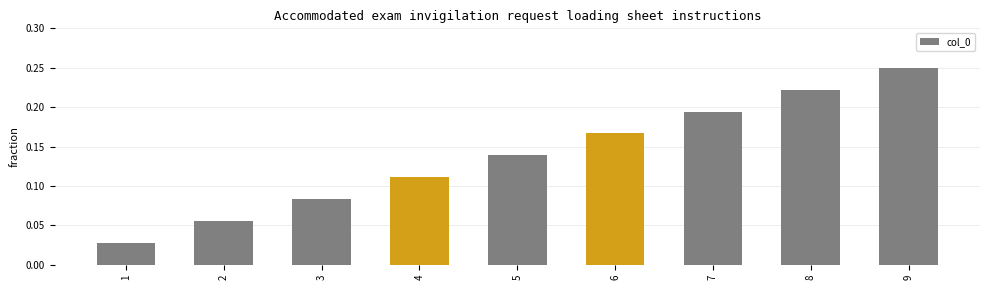

Rank the categories by value from highest to lowest.

9, 8, 7, 6, 5, 4, 3, 2, 1